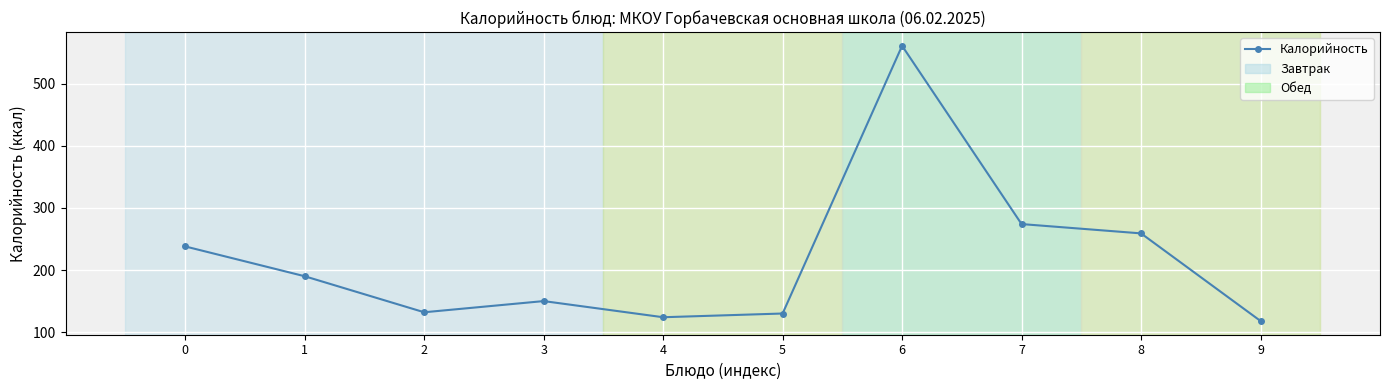

The value at 7 is 274. True or false?

True